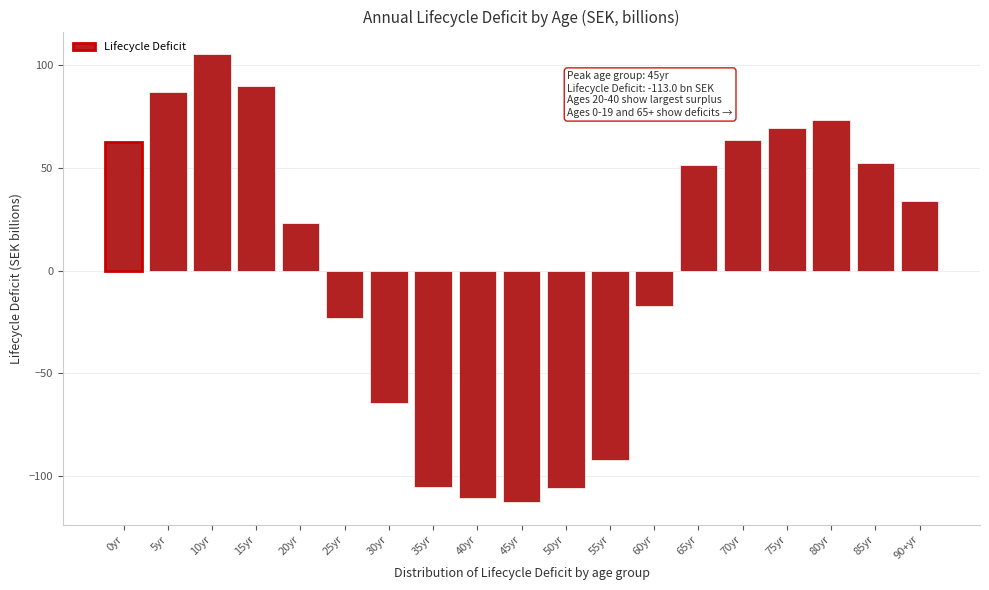

What is the change in value from 55yr to 60yr?

+74.7